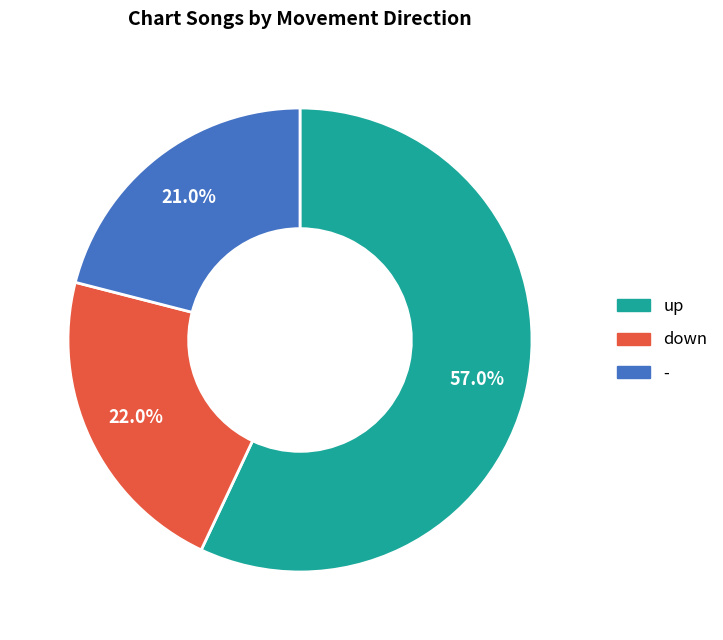

Between up and down, which is larger?

up